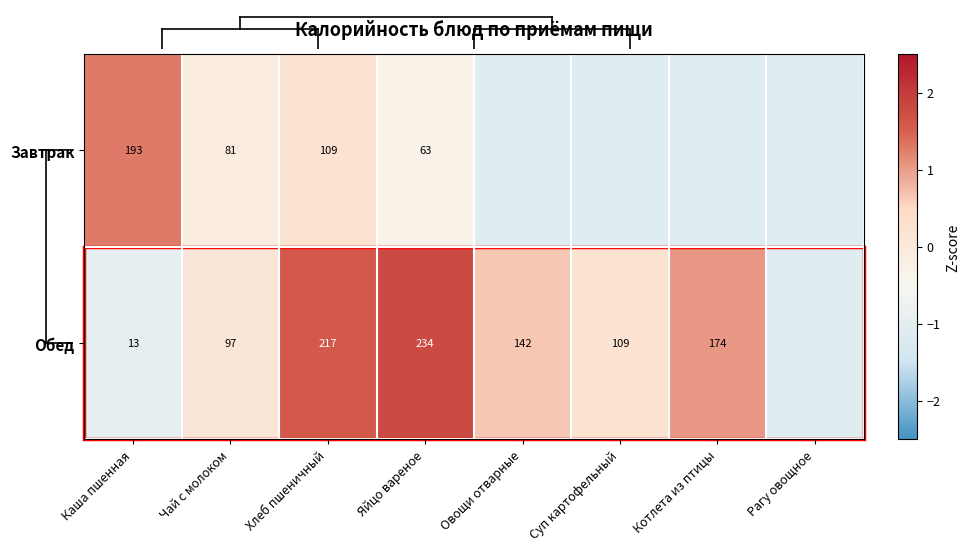

Rank the series at Чай с молоком from lowest to highest value.

Завтрак, Обед